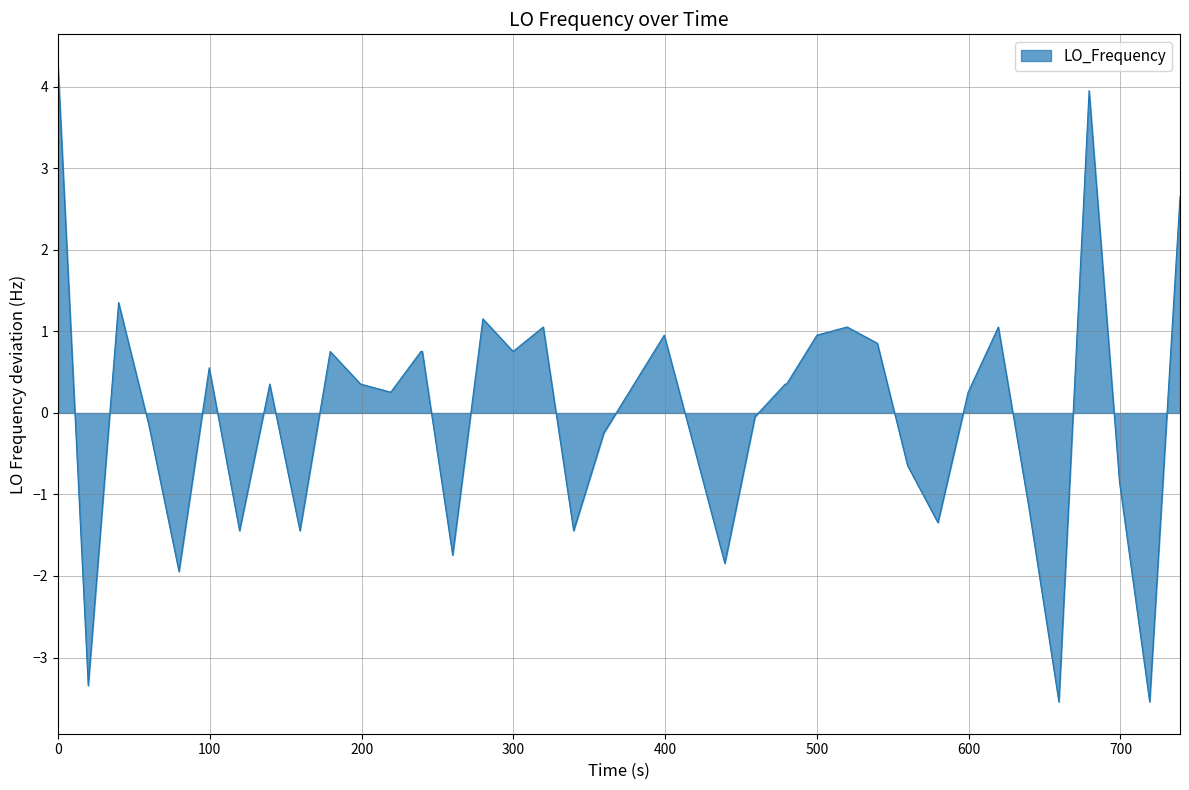

What is the smallest value displayed?

-3.5